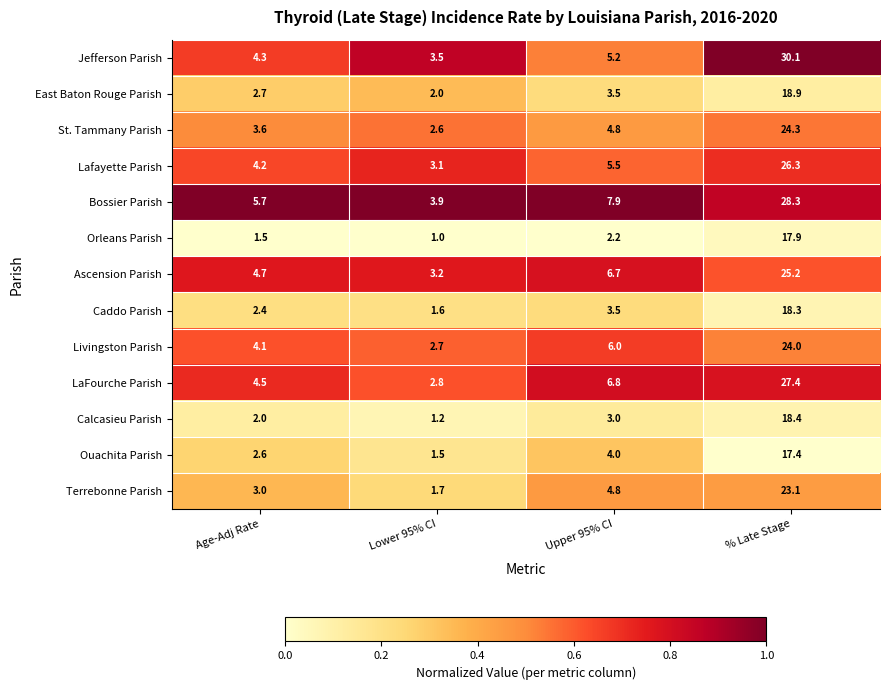

List the labels in order of Caddo Parish value, largest first.

% Late Stage, Upper 95% CI, Age-Adj Rate, Lower 95% CI